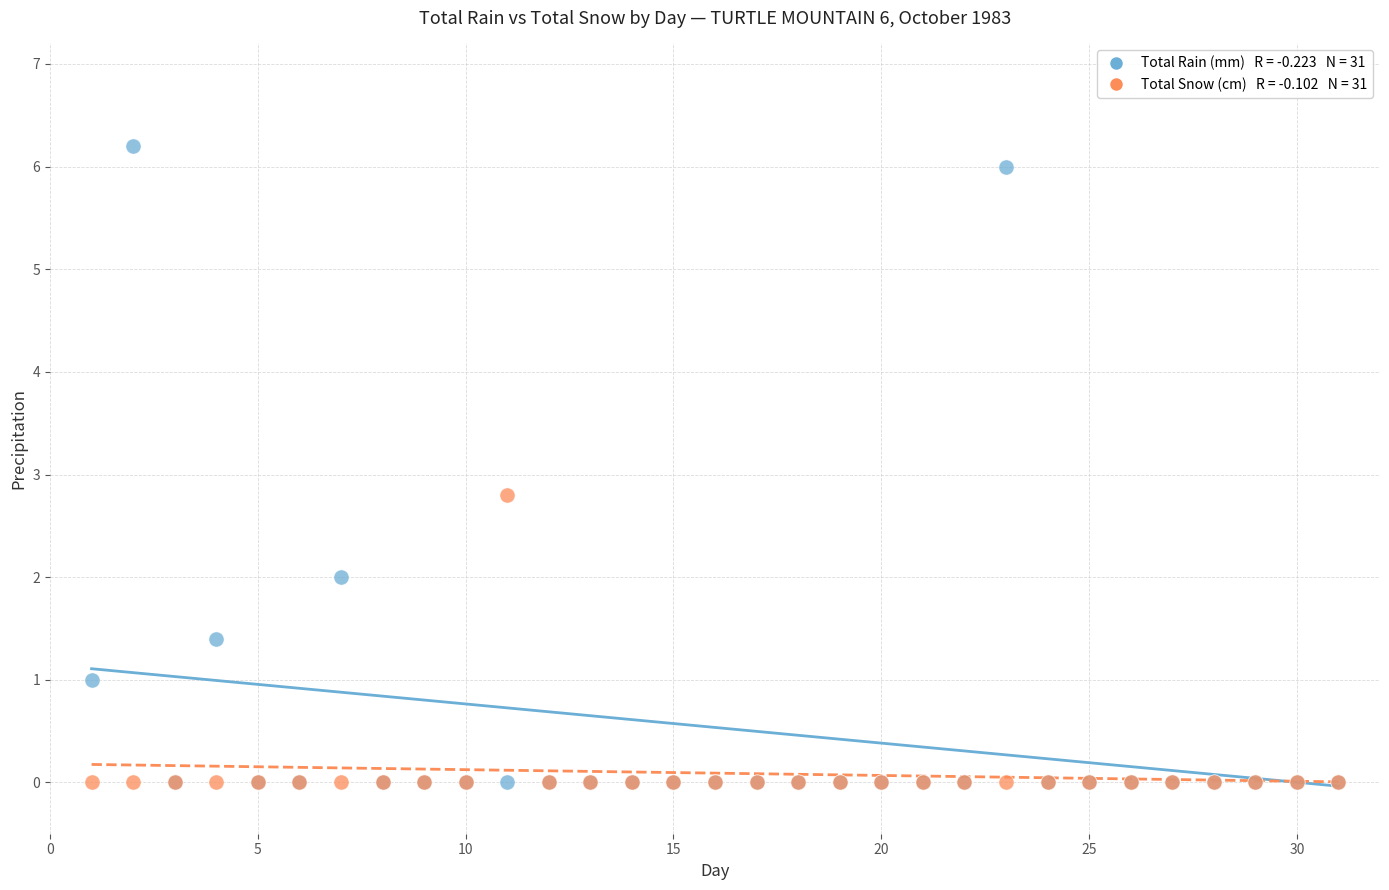

Across all series, what Y value is closest to 3?

2.8